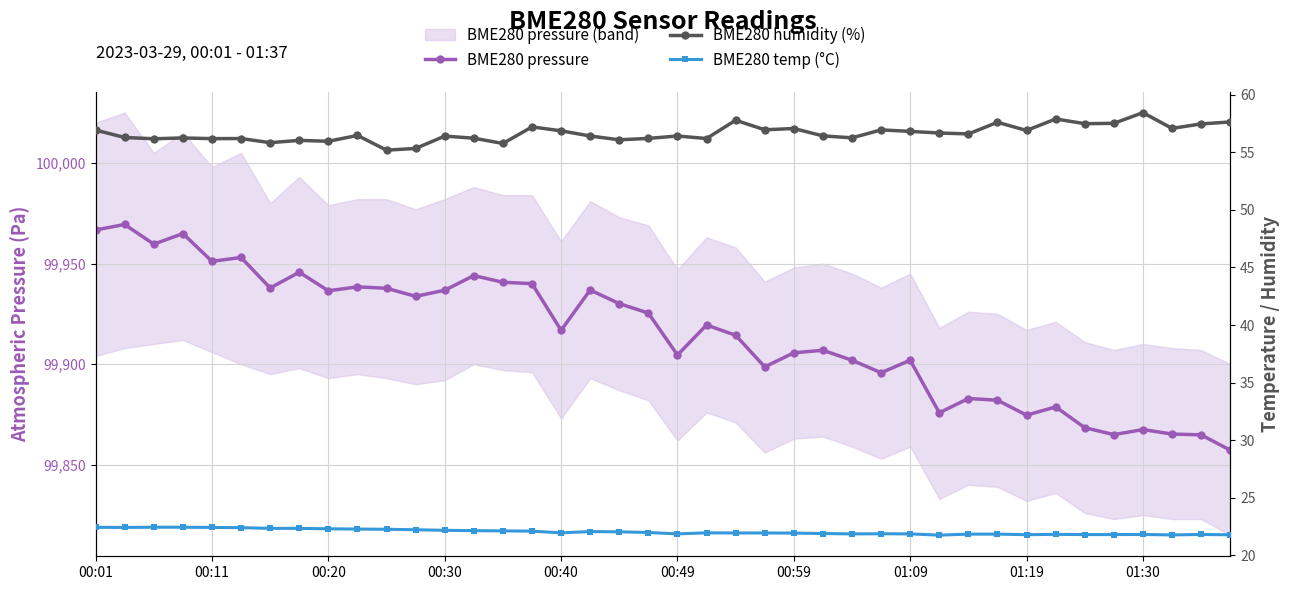

True or false: BME280 humidity (%) and BME280 temp (°C) intersect in this chart.

False